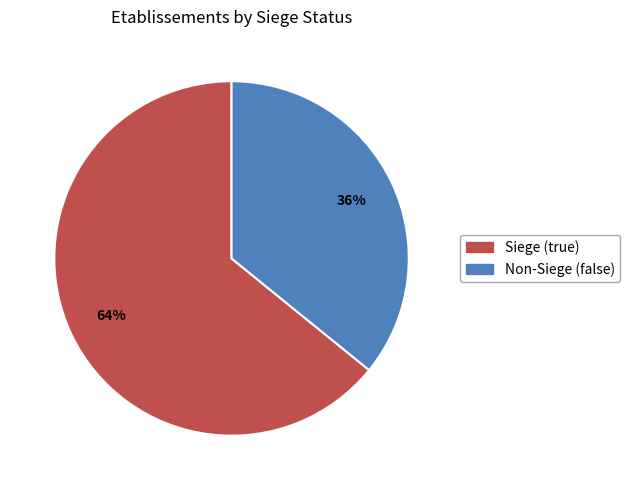

What is the largest slice in the pie chart?

Siege (true)